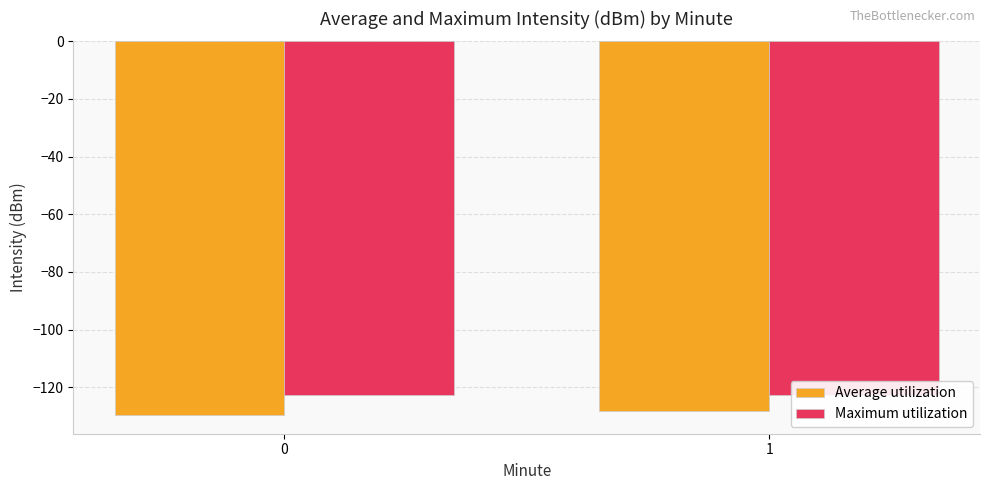

What is the smallest value displayed?

-129.7